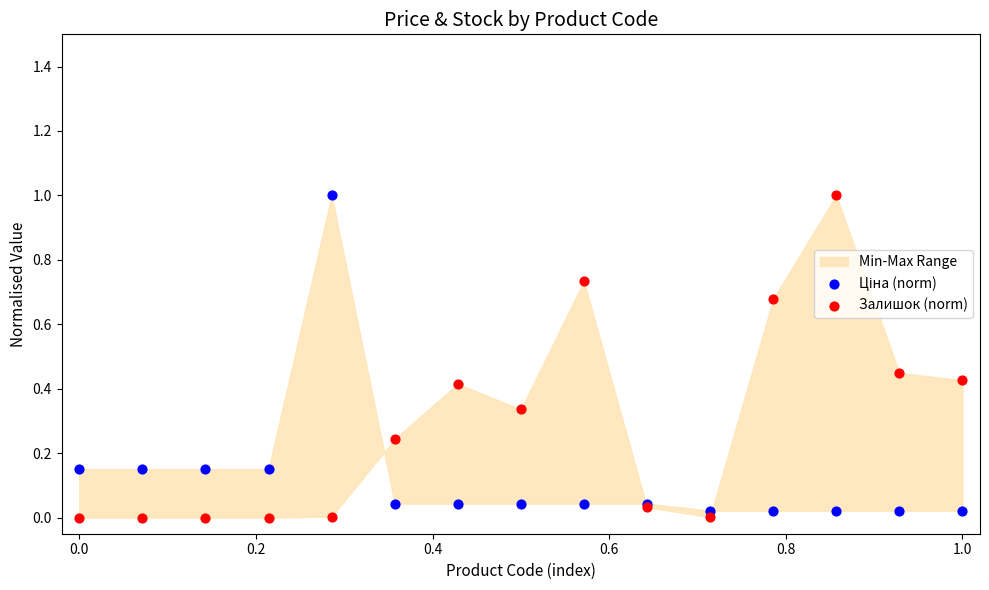

What is the X range (max minus min) for the scatter plot?

1.0